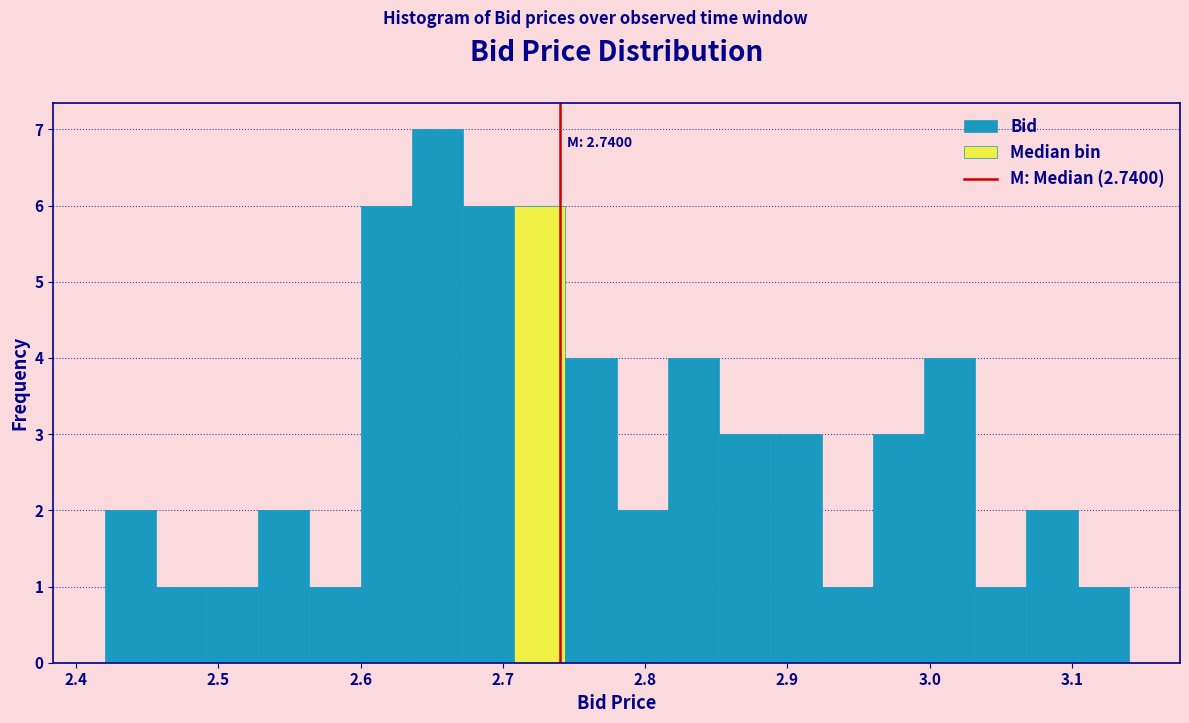

Around what value on the x-axis is the tallest bar? Give the approximate position of its centre, as read against the axis.

2.65